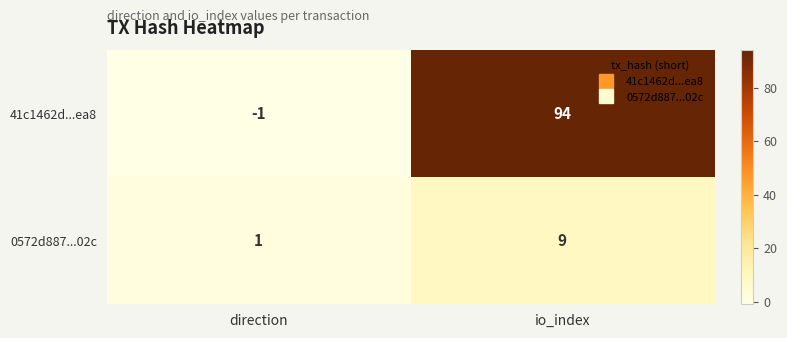

Which series has the widest spread of values?

41c1462d...ea8